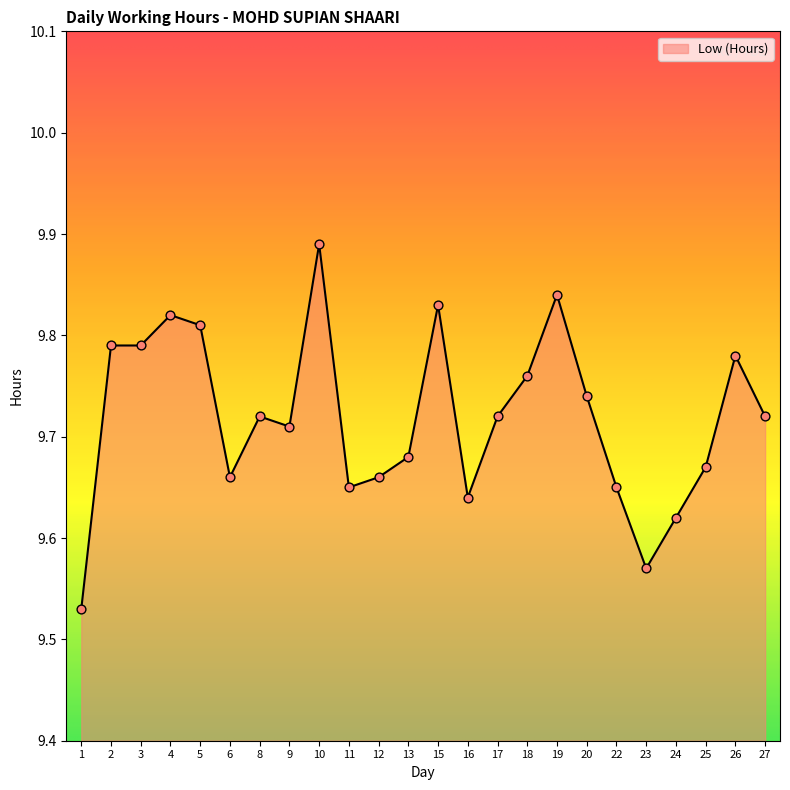

What is the change in value from 5 to 24?

-0.2